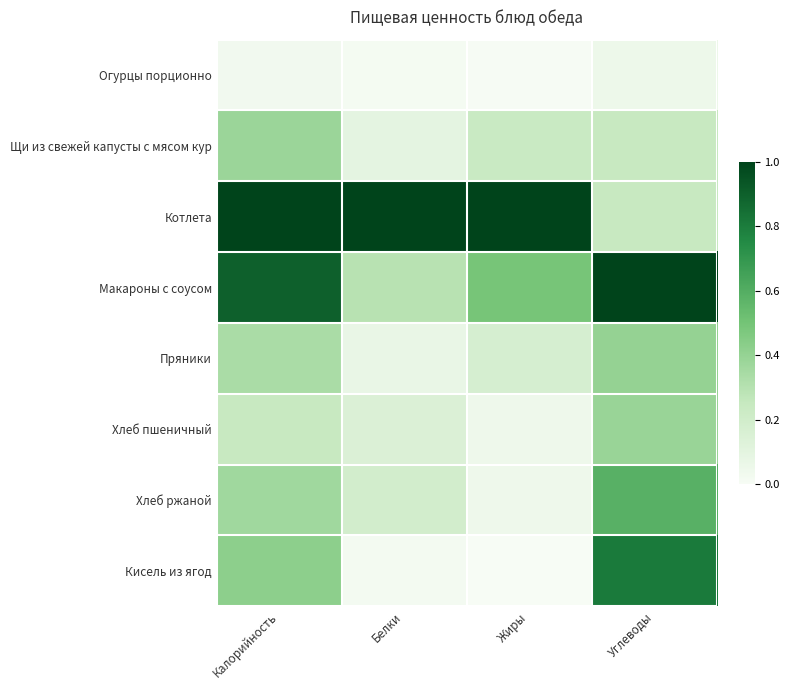

At which category is the sum across all series the highest?

Углеводы